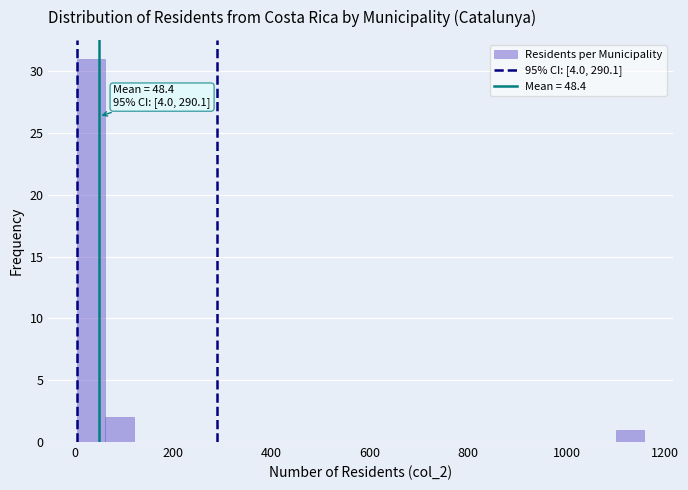

Read against the x-axis, roughly where is the centre of the tallest bar?

40